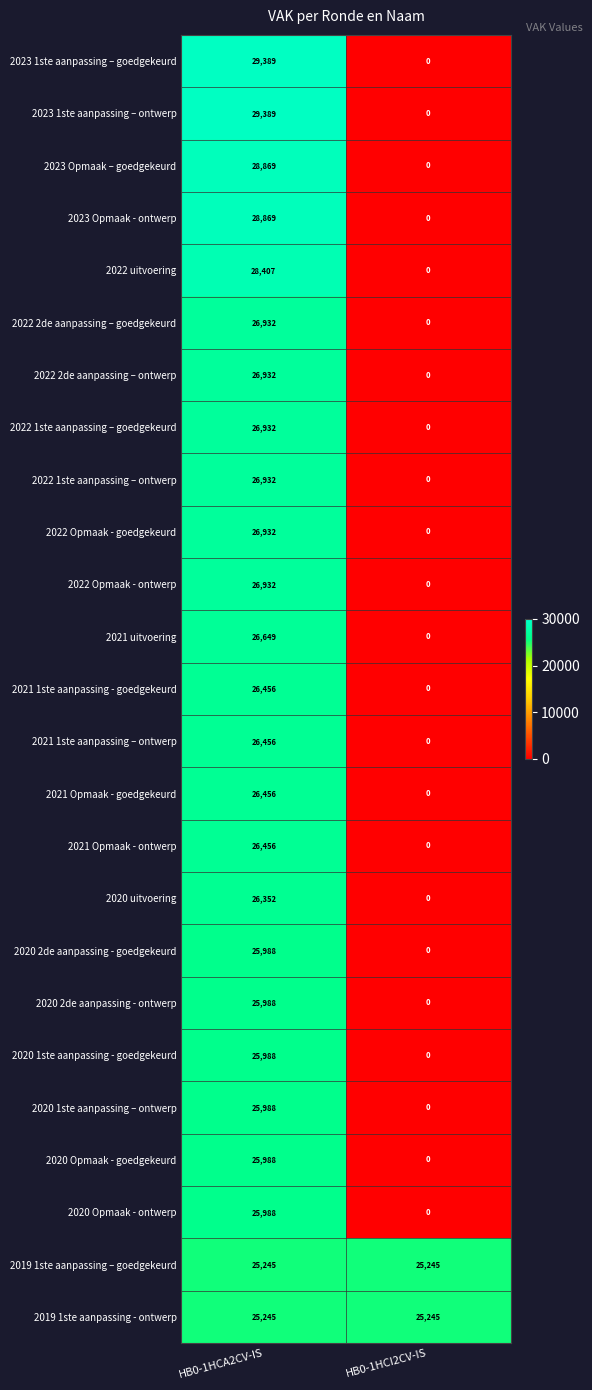

Count the number of categories in the chart.

2